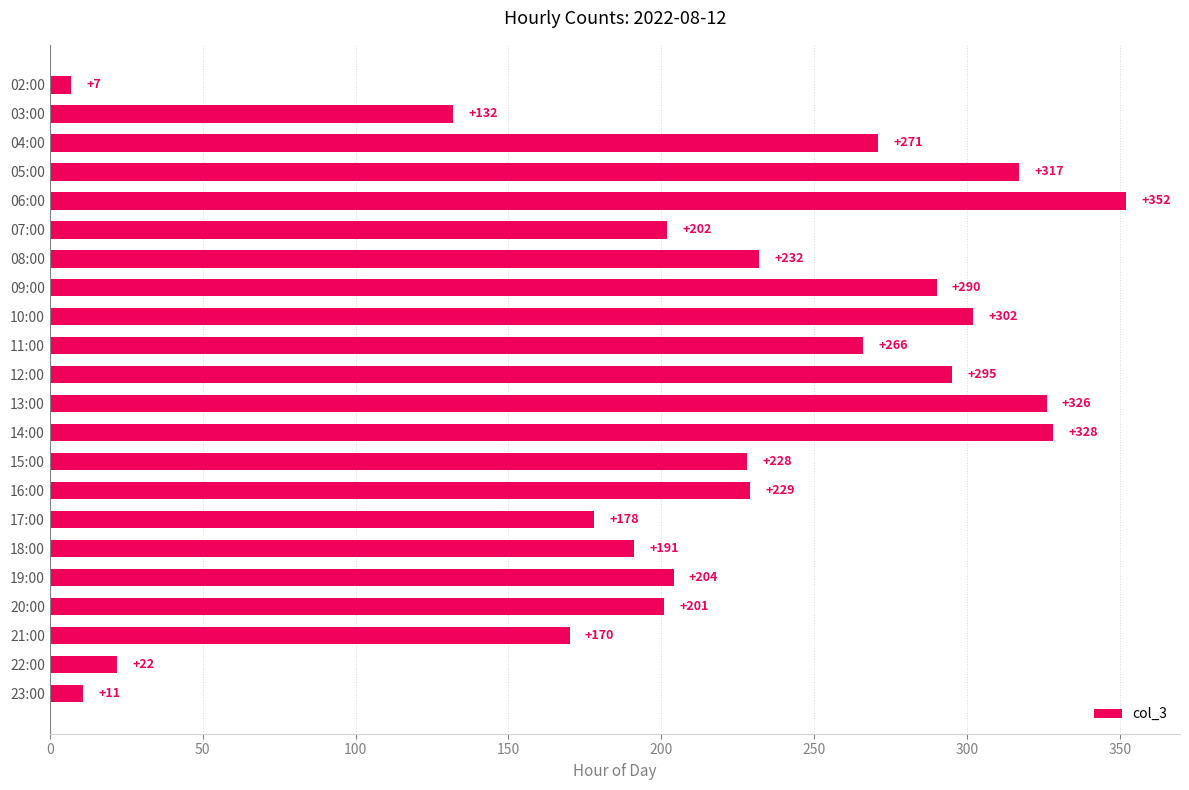

Is it true that the value at 06:00 is 352?

True